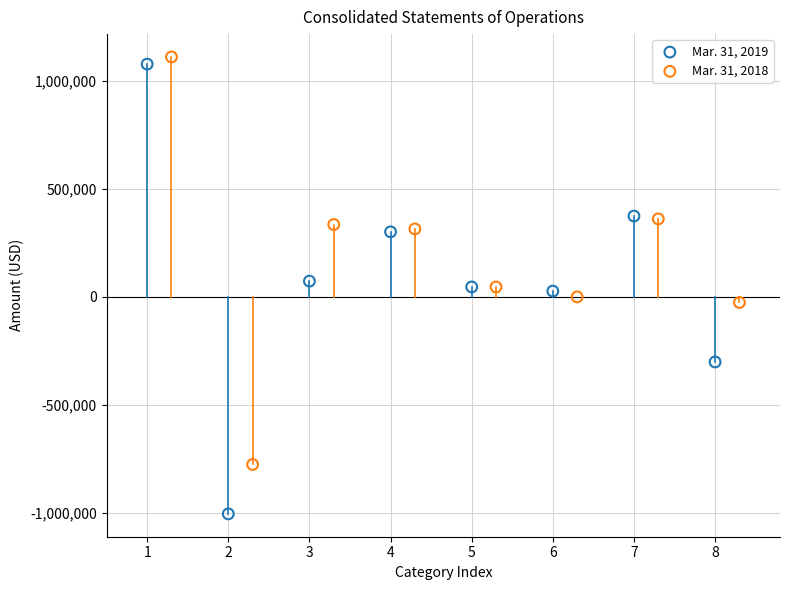

Which series has the widest spread of Y values?

Mar. 31, 2019